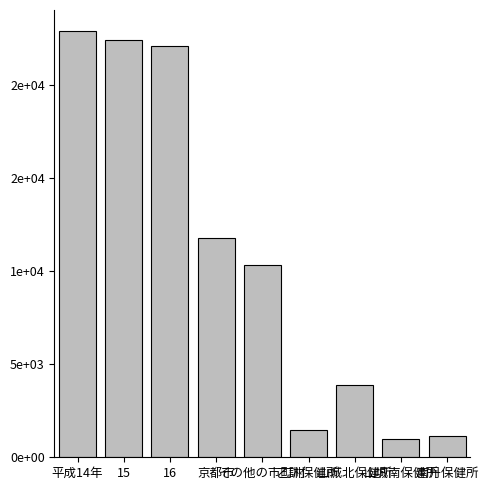

Are the bars grouped side by side (vs. stacked)?

No